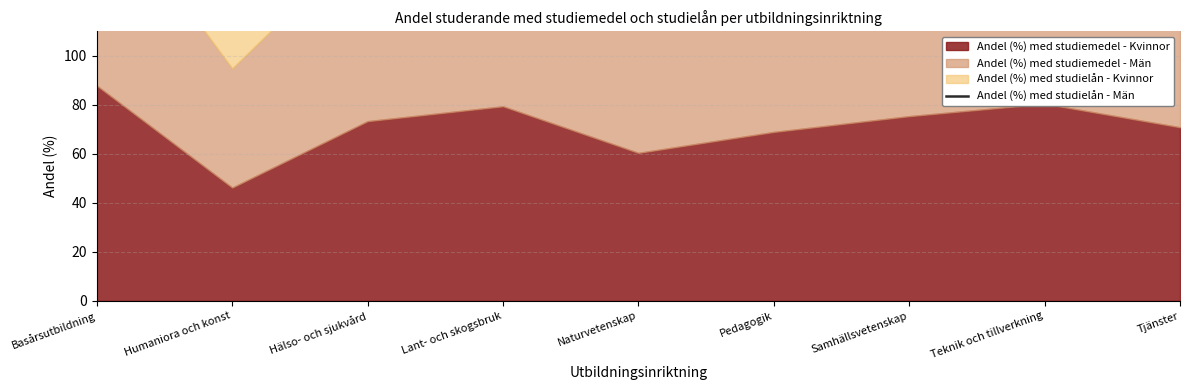

What is the label of the 1st point from the left?

Basårsutbildning